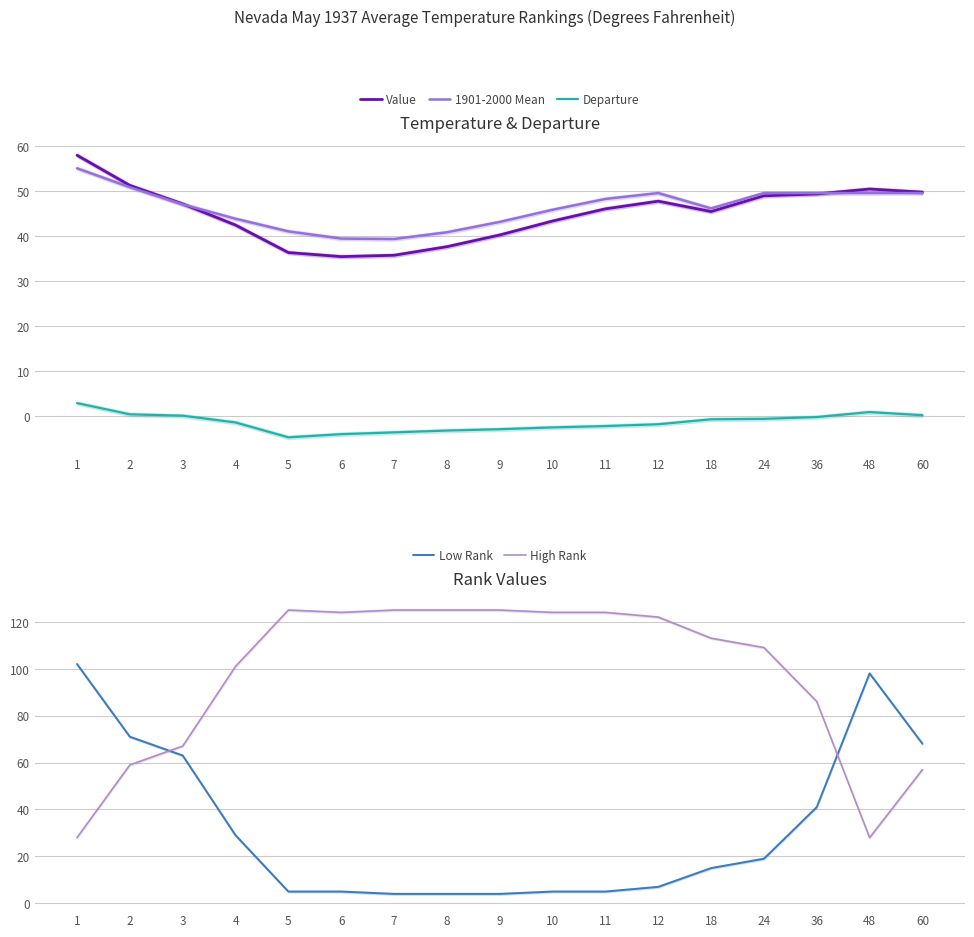

How many intersections are there between Low Rank and Value?

2